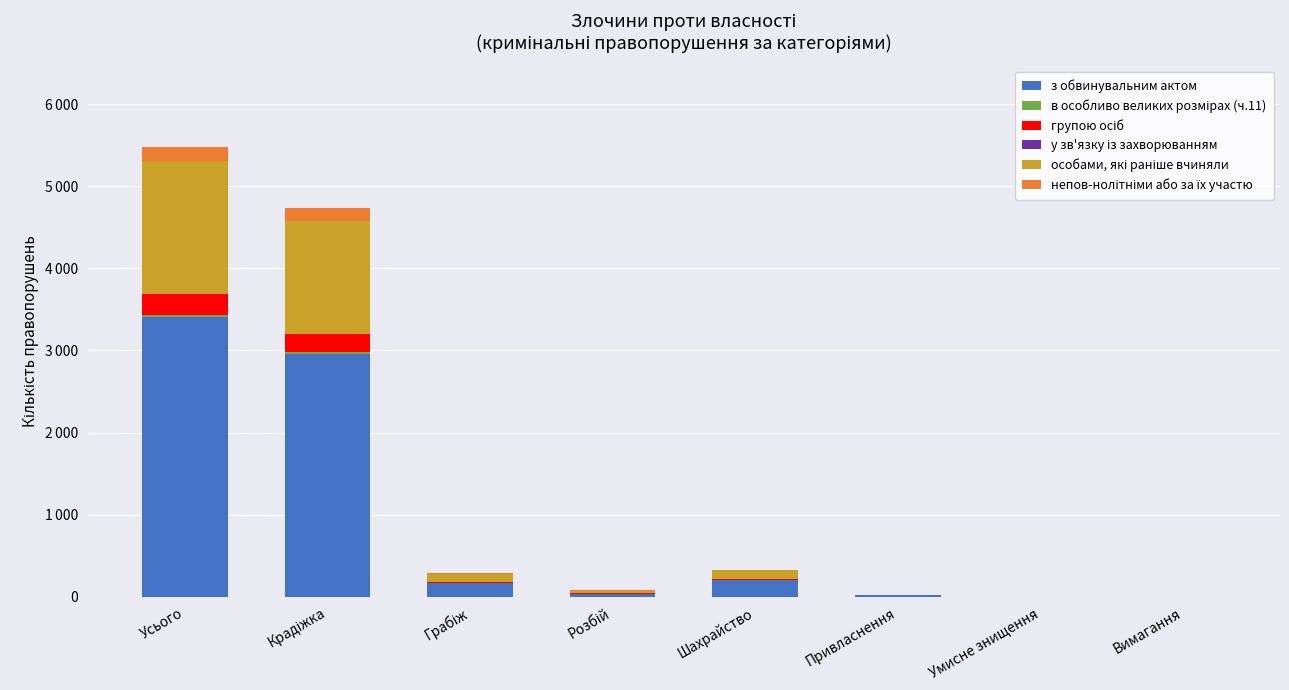

Are the bars horizontal?

No